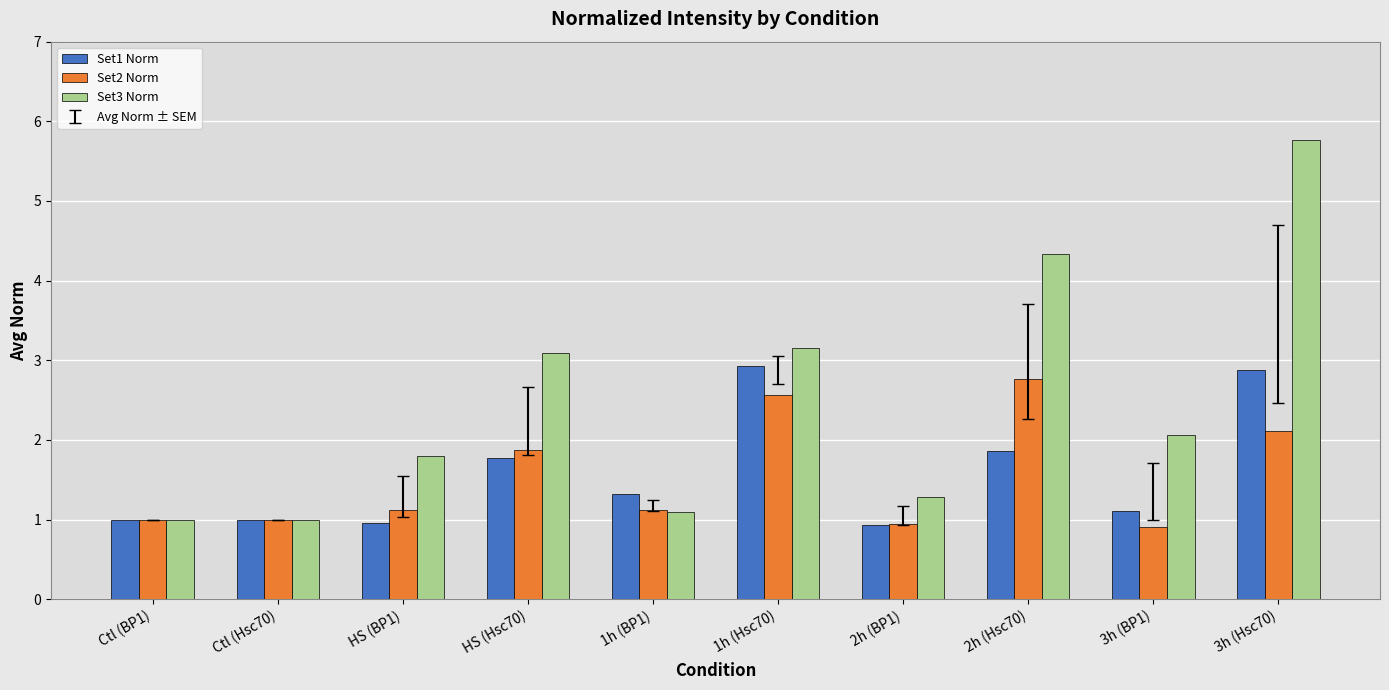

What is the smallest value displayed?

0.9